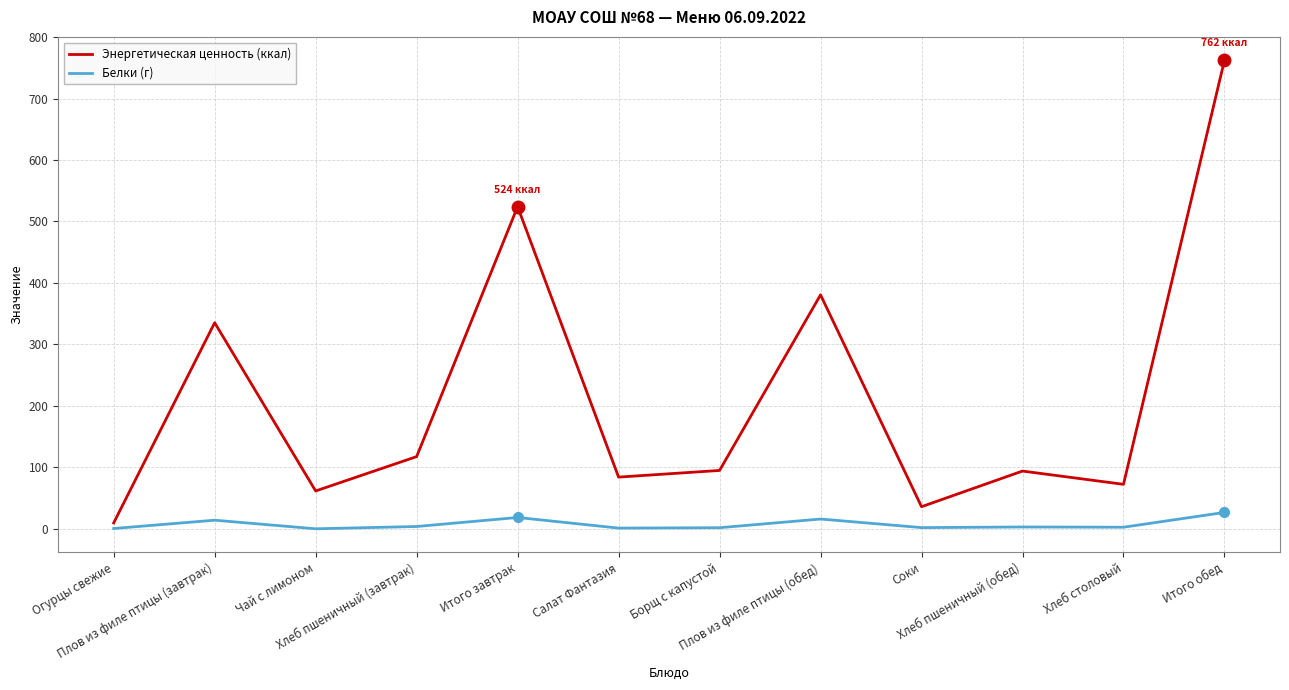

How many interior local valleys does the Энергетическая ценность (ккал) series have?

4